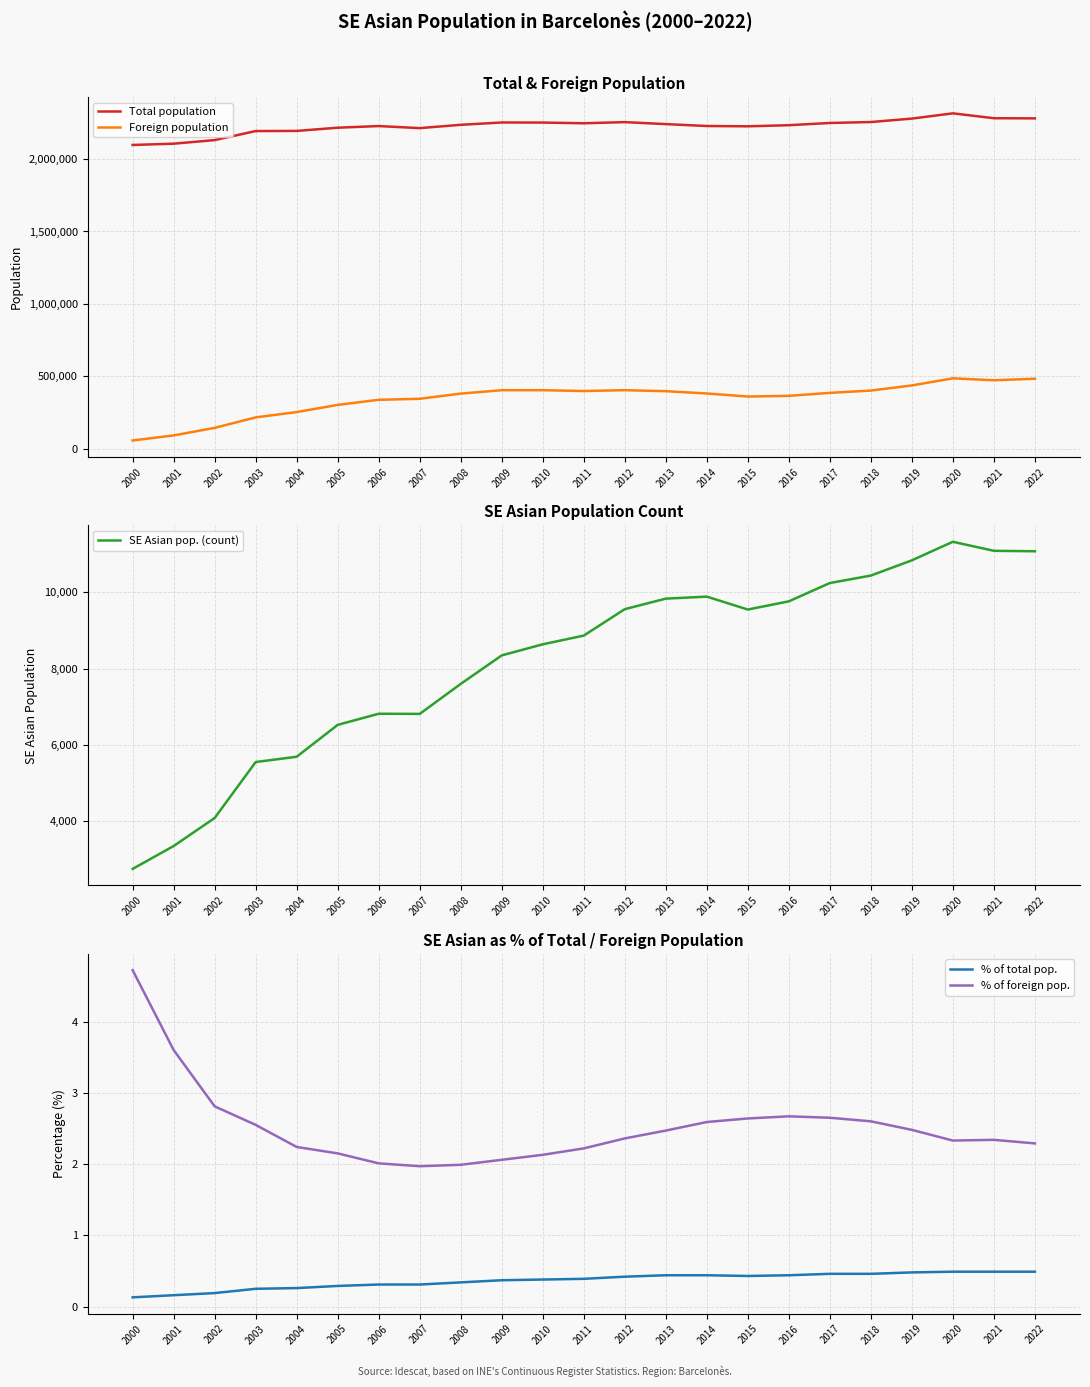

What is the difference between the maximum and minimum values in the Total population series?

218050